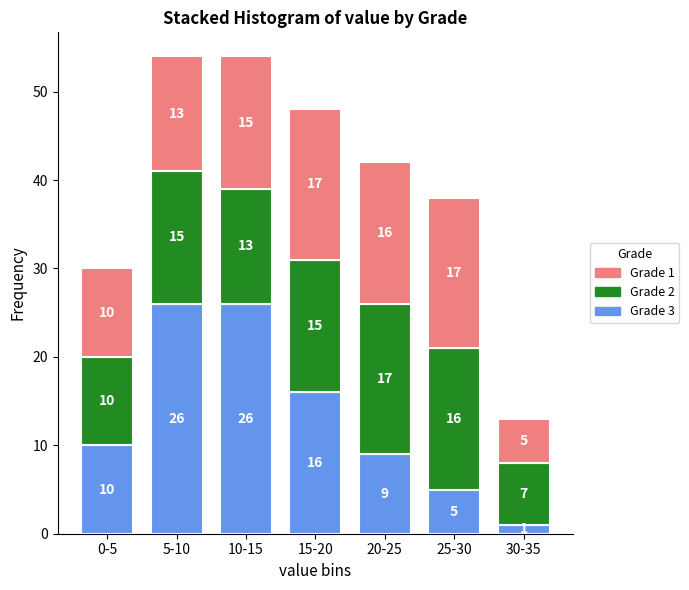

Reading right to left, transcribe the values for Grade 3.

30-35=1	25-30=5	20-25=9	15-20=16	10-15=26	5-10=26	0-5=10